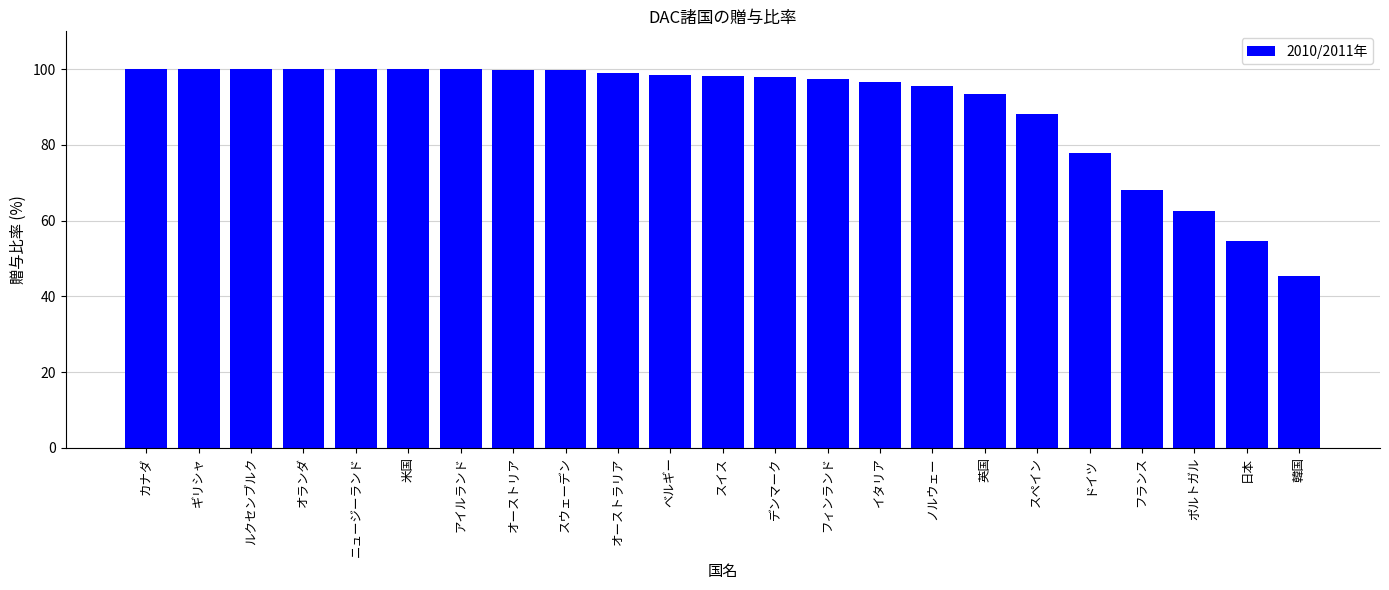

How many bars are there in total?

23